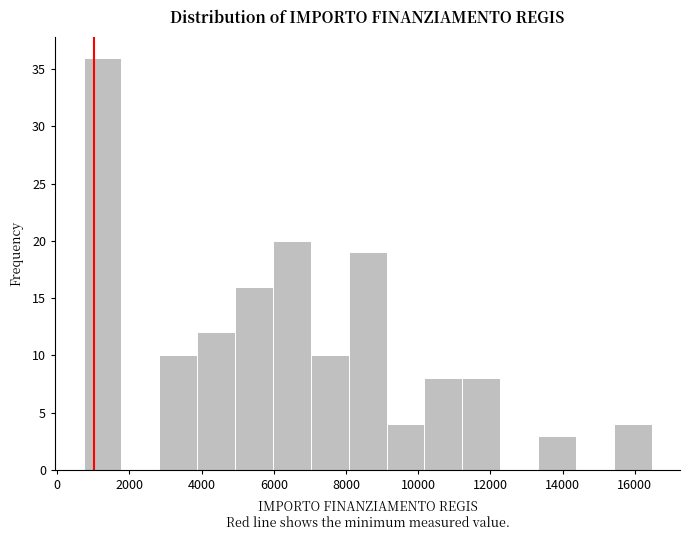

Reading left to right, list every bar in this chart as the range it spans on the x-axis followed by its height. Neither the bar edges nor the heights are printed on the chart, so give them approximately, as read against the axes.

800 to 1800: 36
1800 to 2800: 0
2800 to 3800: 10
3800 to 5000: 12
5000 to 6000: 16
6000 to 7000: 20
7000 to 8000: 10
8000 to 9200: 19
9200 to 10200: 4
10200 to 11200: 8
11200 to 12200: 8
12200 to 13400: 0
13400 to 14400: 3
14400 to 15400: 0
15400 to 16400: 4